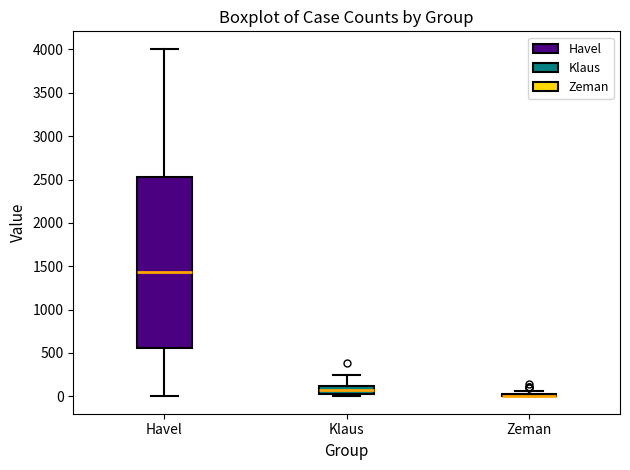

Comparing the boxes themselves (not the whiskers), which one is the tallest?

Havel